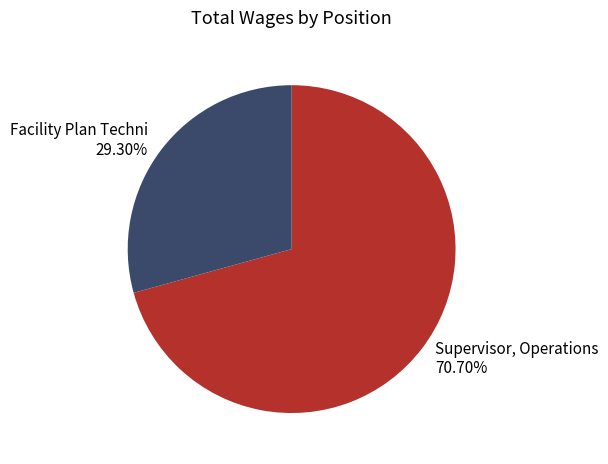

What is the majority slice?

Supervisor, Operations